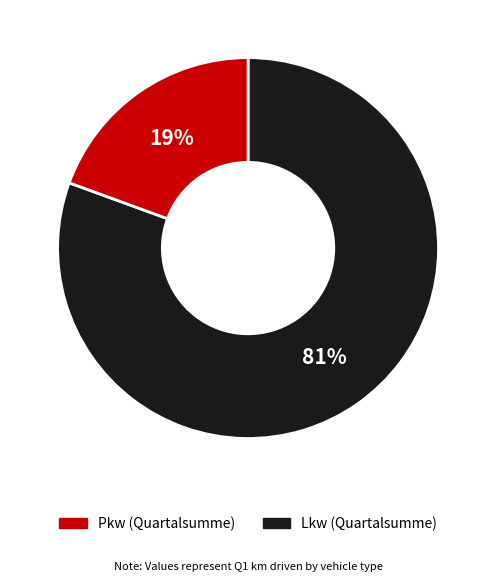

Is there a majority slice in this chart?

Yes